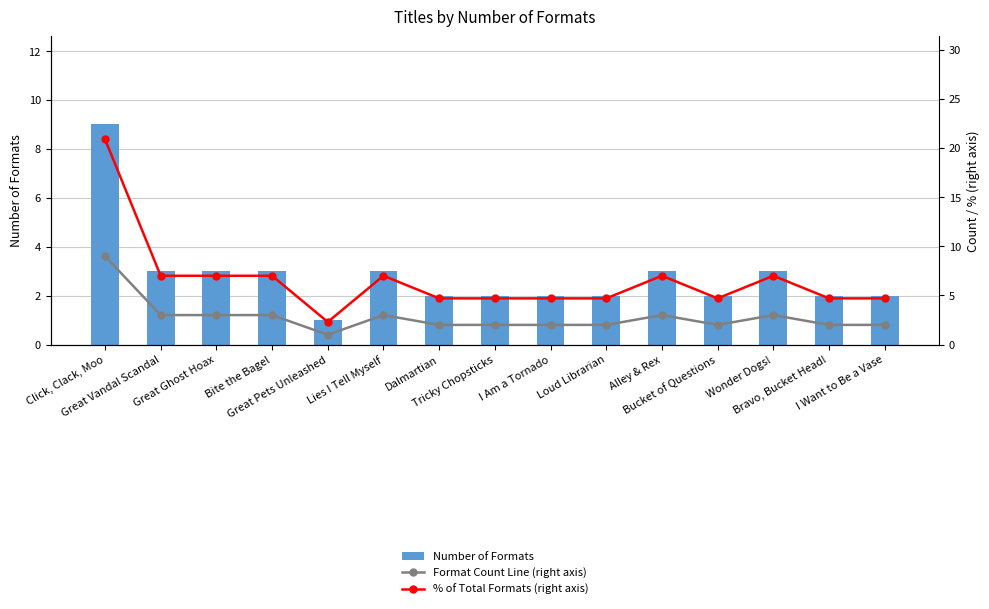

What is the label of the 9th bar from the right?

Dalmartian